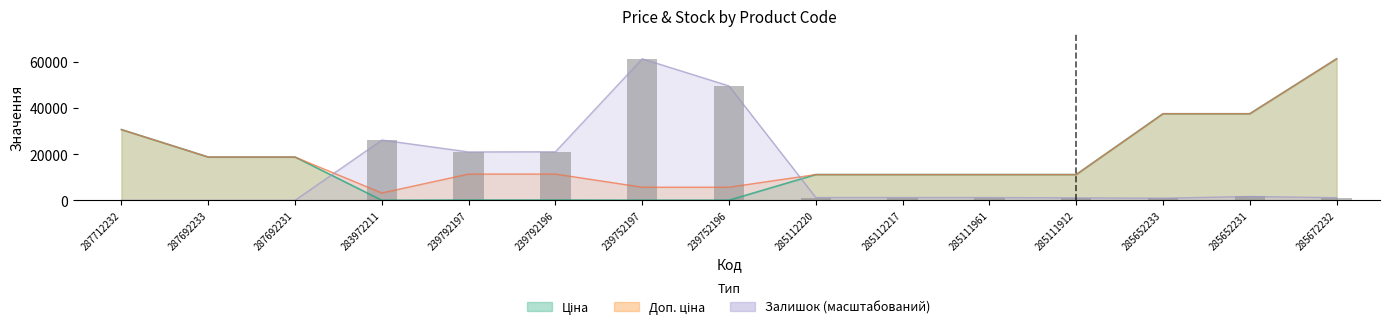

What is the value of the 4th bar from the left?

26173.2